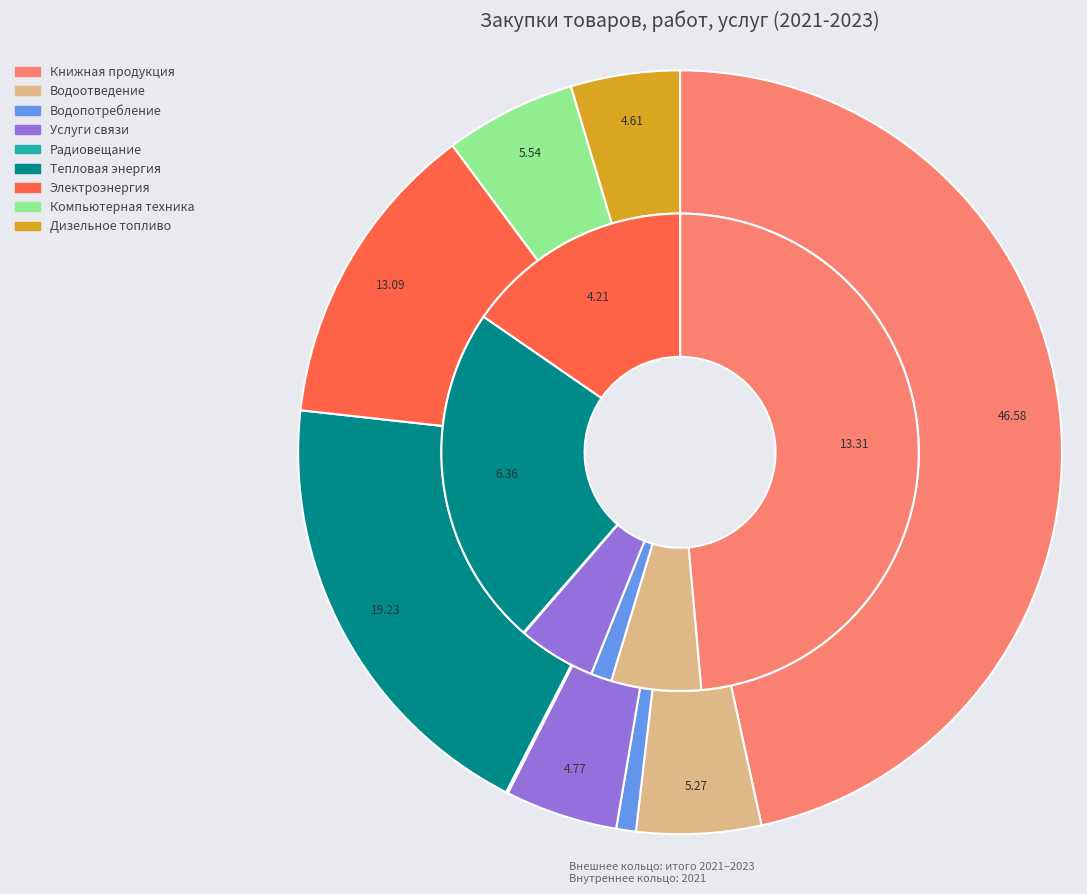

Count the number of slices in the pie.

9